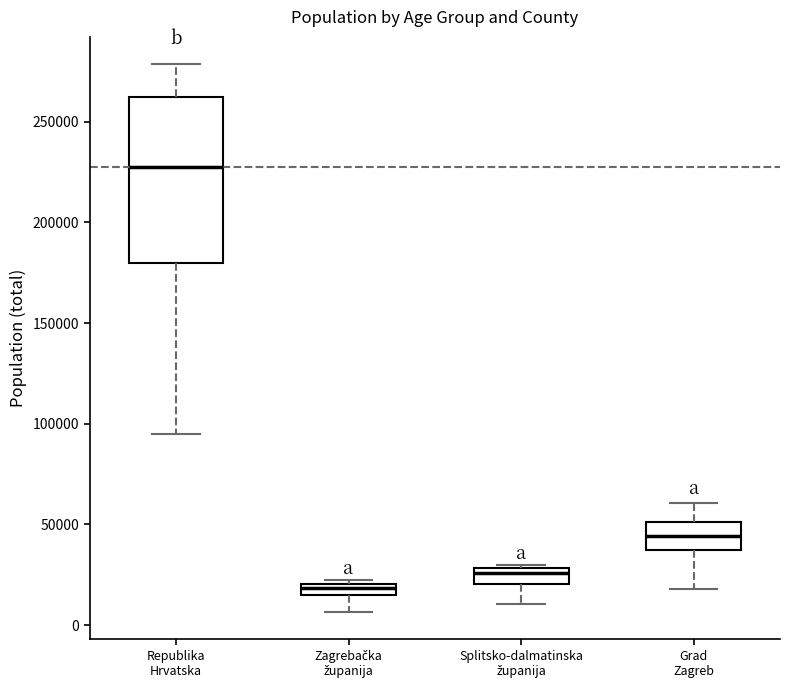

Comparing the boxes themselves (not the whiskers), which one is the tallest?

Republika Hrvatska